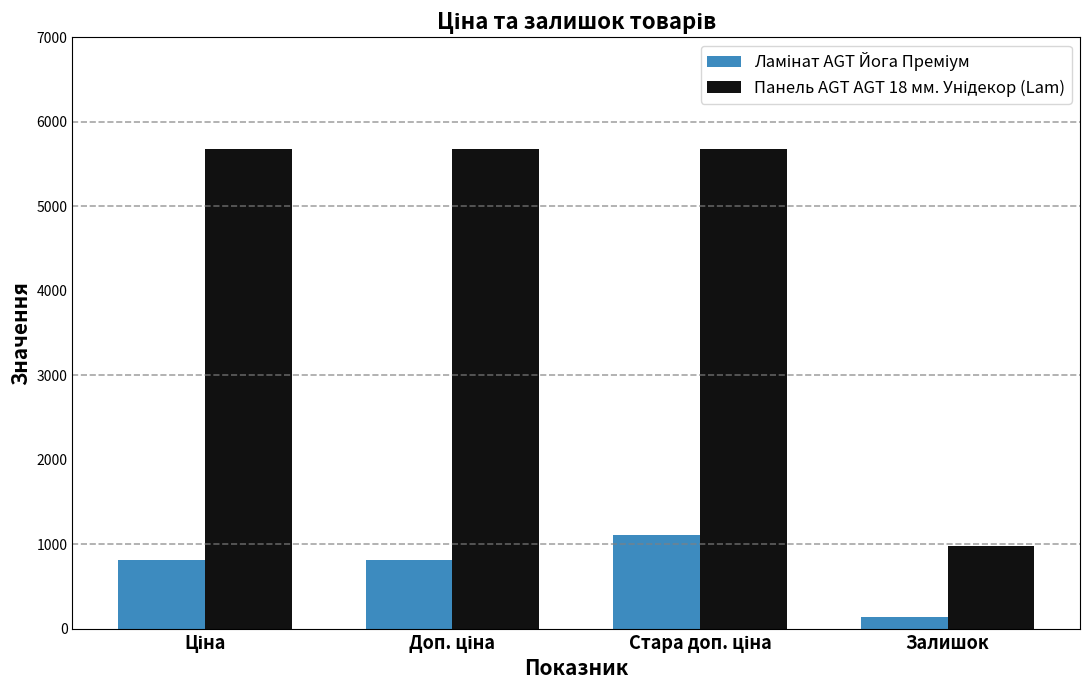

What is the greatest value displayed?

5673.8